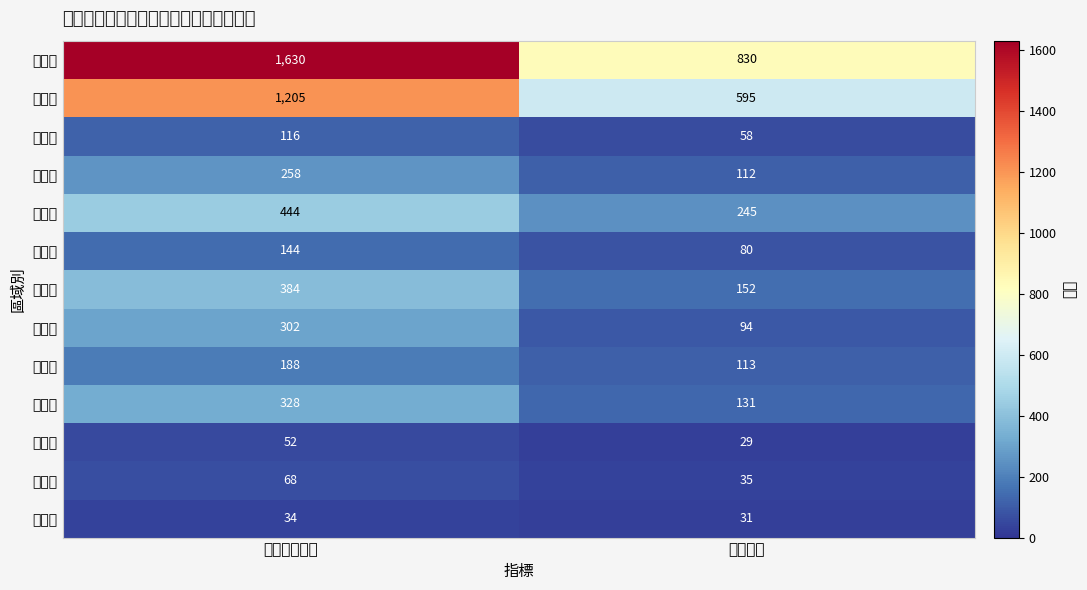

What is the total value across all series at 期底列管家數?

5153